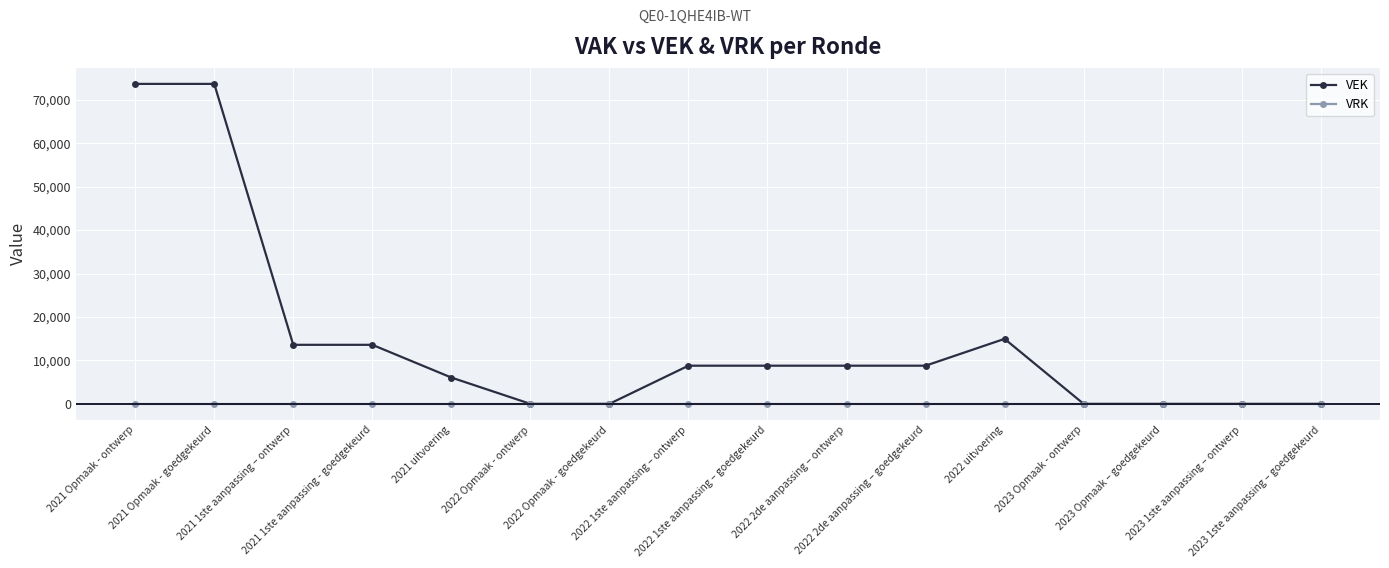

Which series has the largest total across all categories?

VEK